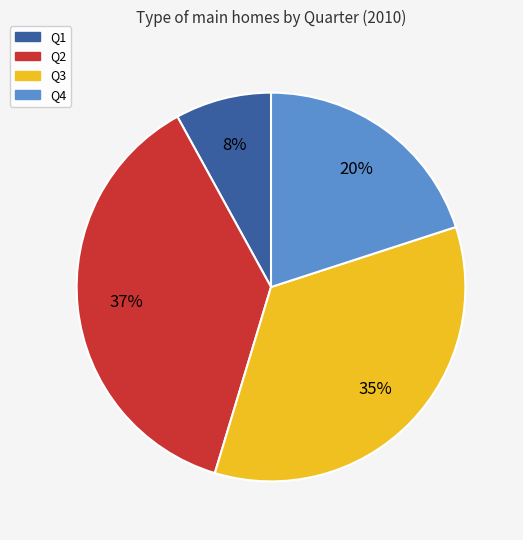

Approximately how many times larger is the value at Q4 compared to Q1?

2.5